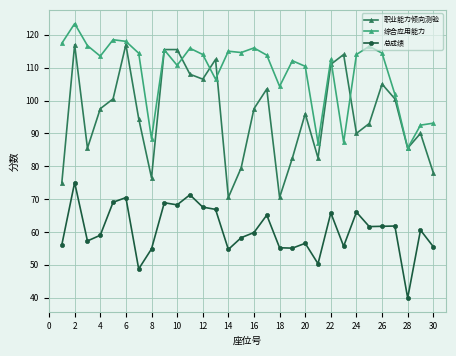

True or false: 总成绩 and 职业能力倾向测验 cross at least once.

False